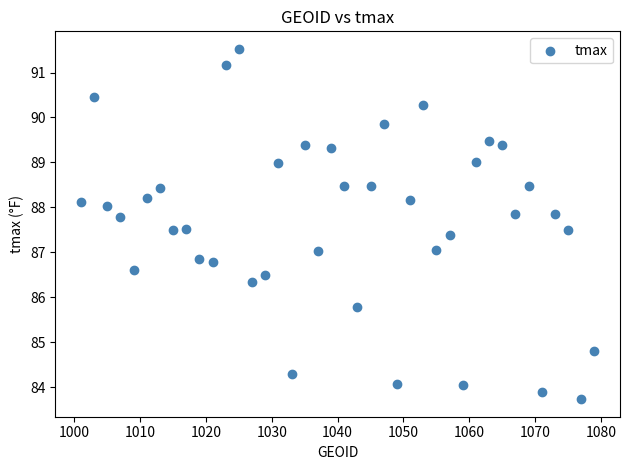

What is the range of Y values (max minus min)?

7.8